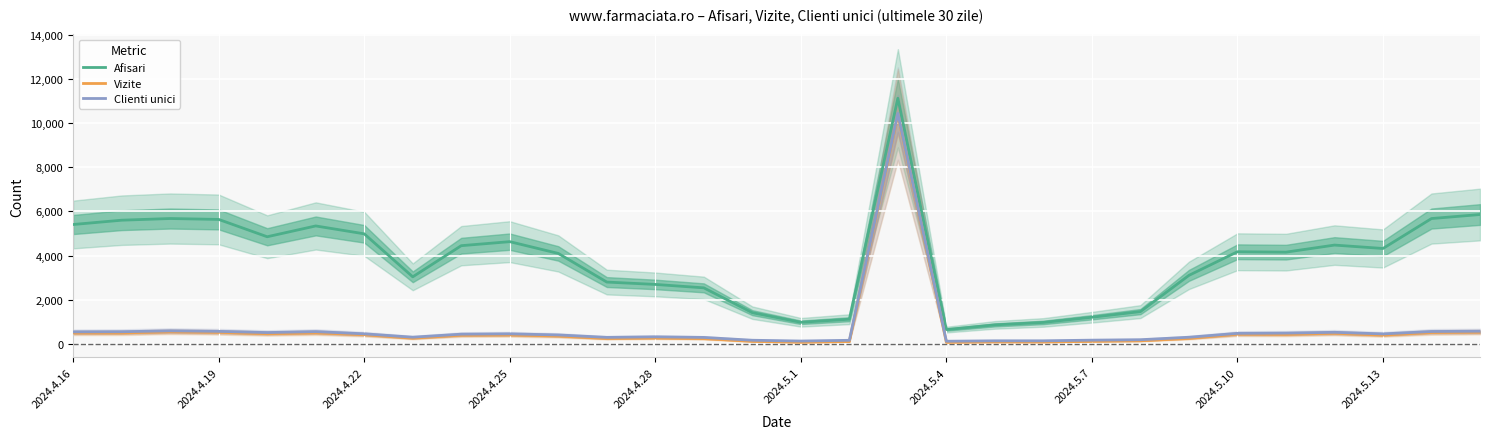

True or false: Afisari and Clienti unici cross at least once.

False